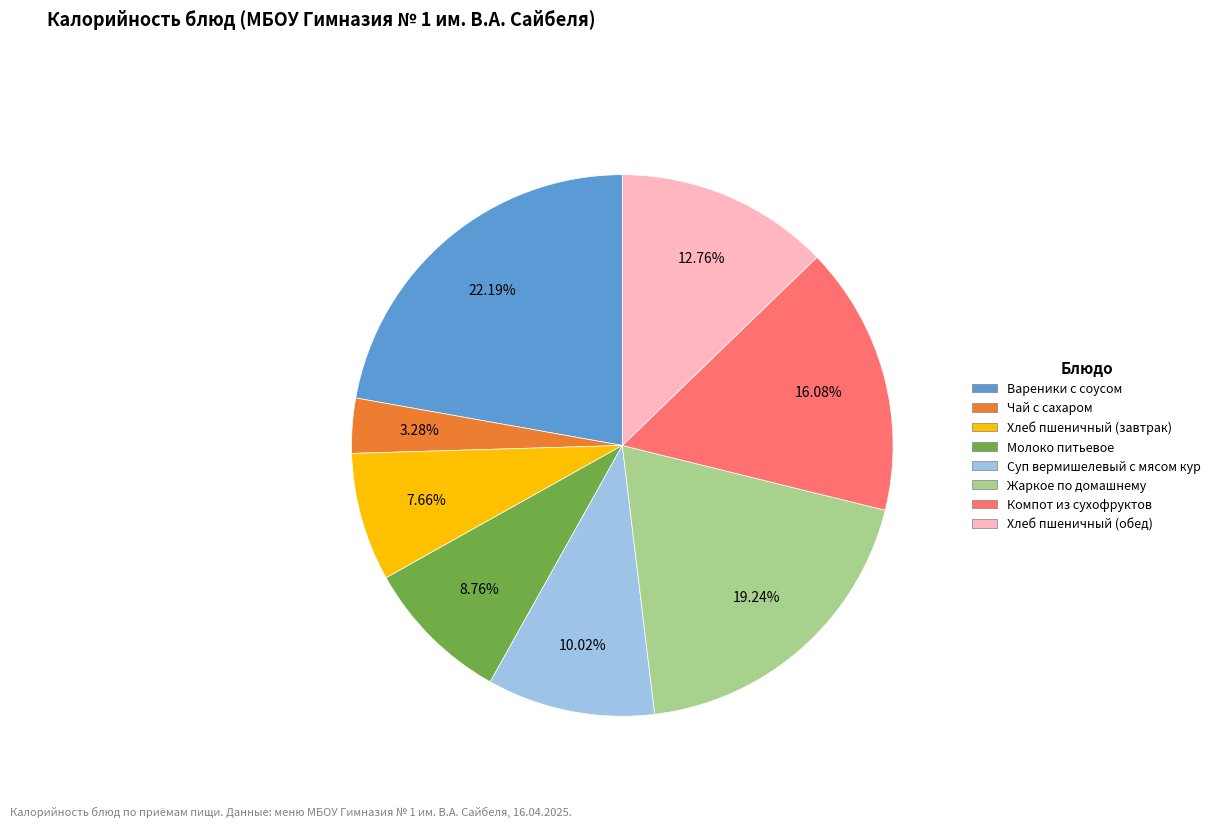

Is Хлеб пшеничный (обед) the majority of the pie?

No